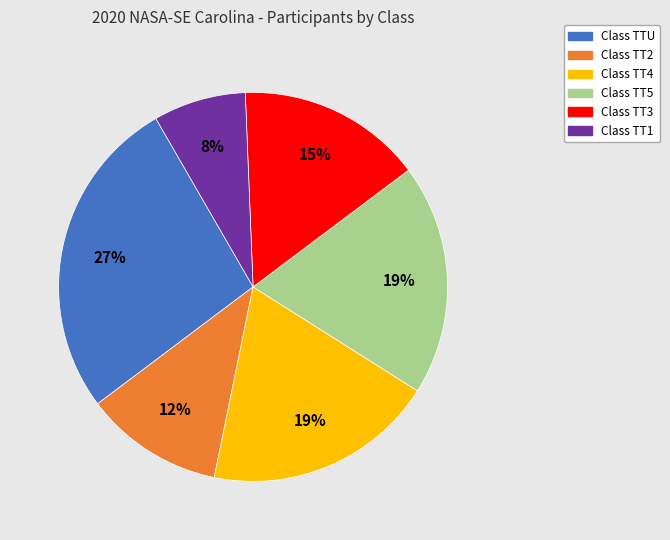

To the nearest percent, what is the average slice percentage?

17%